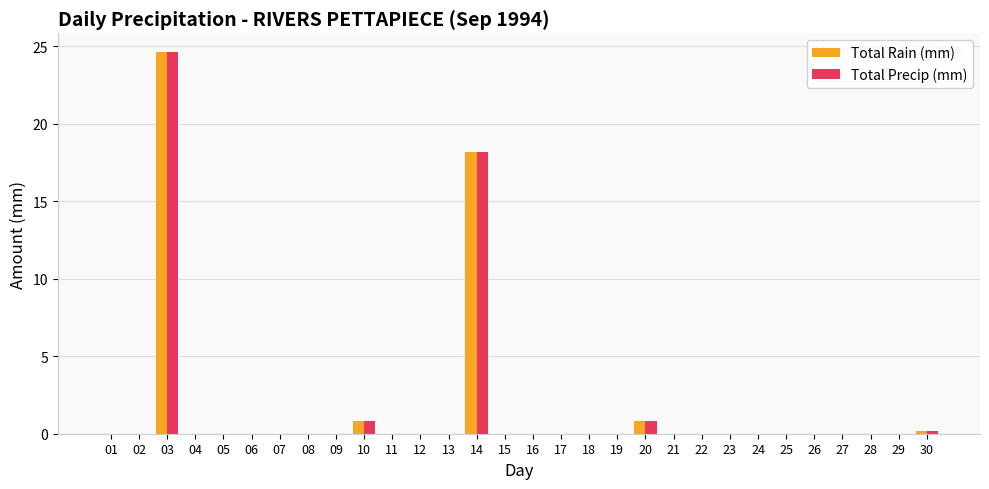

Is it true that Total Precip (mm) equals 0.2 at 30?

True